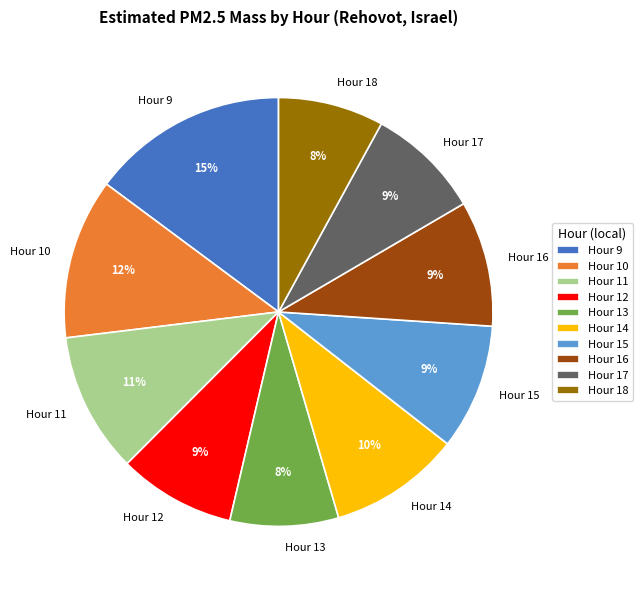

What is the largest slice in the pie chart?

Hour 9